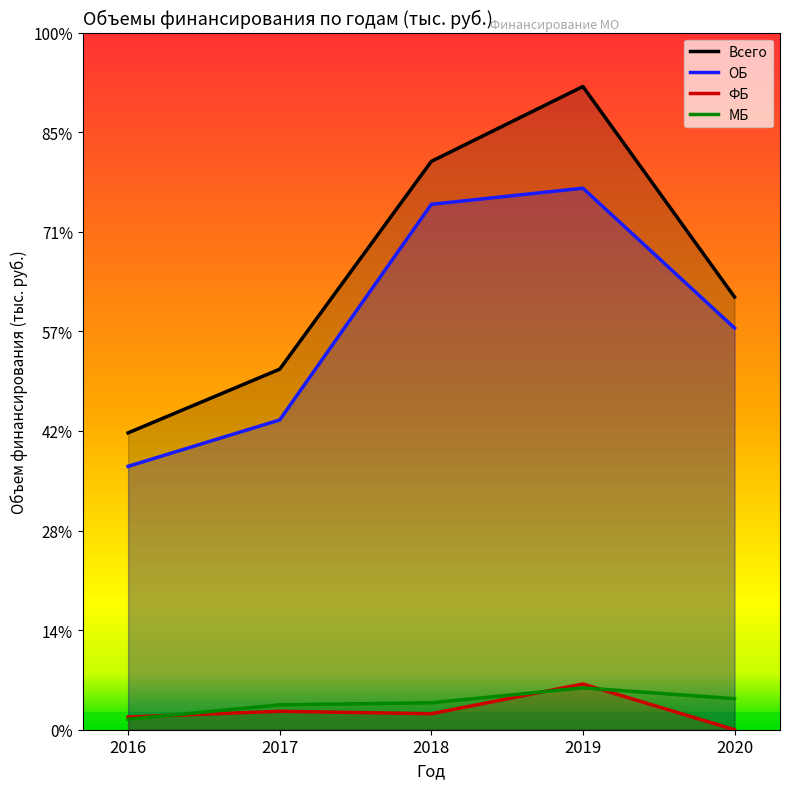

Which series changed the most between 2018 and 2019?

Всего